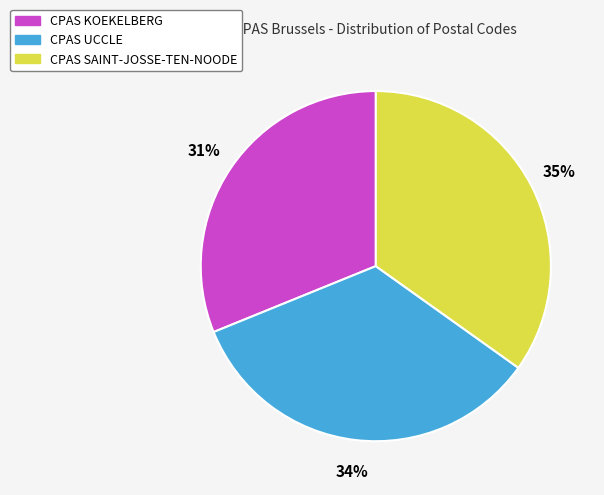

The CPAS KOEKELBERG slice represents 31% of the pie. True or false?

True